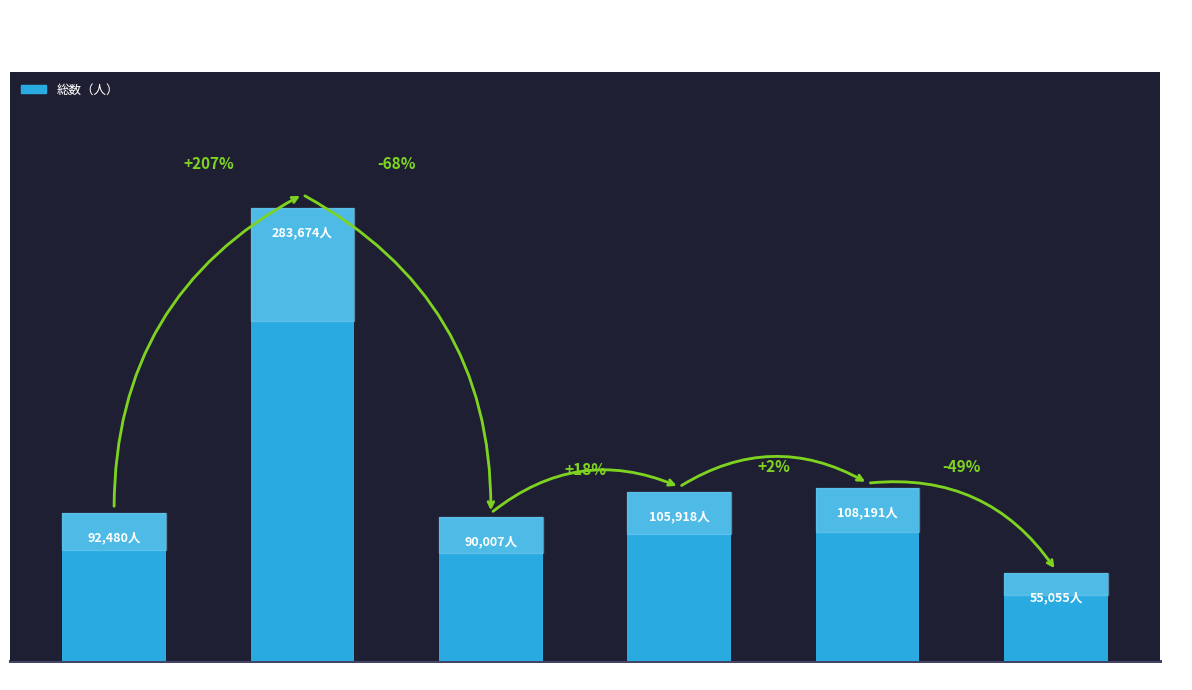

Rank the categories by value from highest to lowest.

盛岡市, 奥州市, 一関市, 北上市, 花巻市, 滝沢市